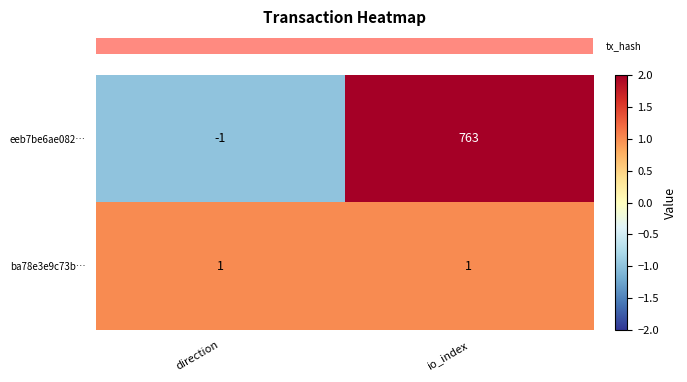

What is the difference between the highest and lowest values at direction?

2